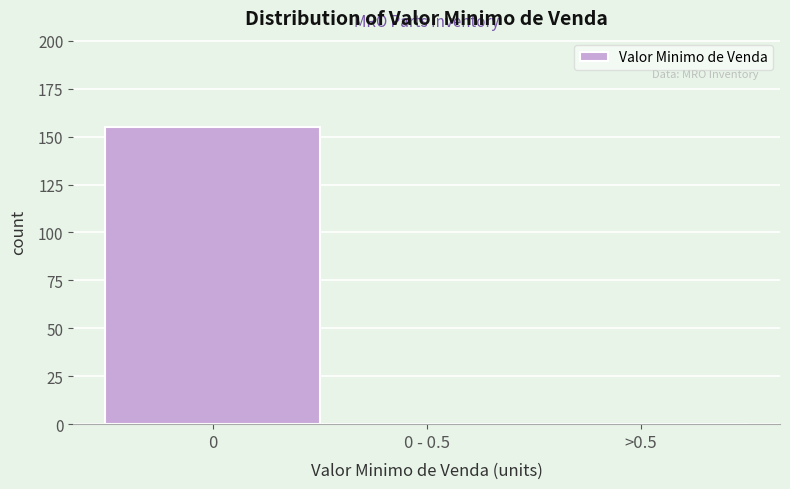

Reading left to right, what are all the values shown in this chart?

0=155	0 - 0.5=0	>0.5=0